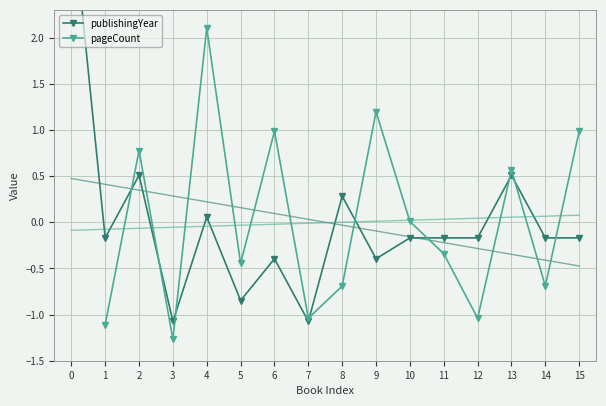

How many categories are shown in the chart?

16